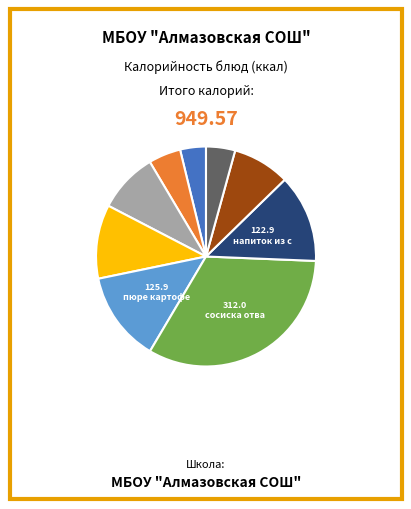

Is there a majority slice in this chart?

No